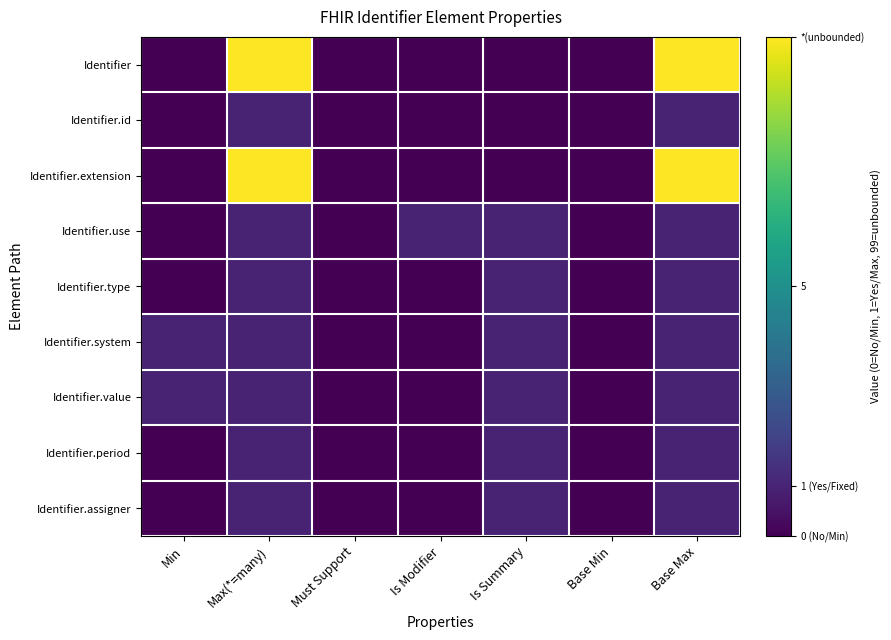

Reading left to right, extract all data points from this chart.

Identifier: Min=0	Max(*=many)=10	Must Support=0	Is Modifier=0	Is Summary=0	Base Min=0	Base Max=10
Identifier.id: Min=0	Max(*=many)=1	Must Support=0	Is Modifier=0	Is Summary=0	Base Min=0	Base Max=1
Identifier.extension: Min=0	Max(*=many)=10	Must Support=0	Is Modifier=0	Is Summary=0	Base Min=0	Base Max=10
Identifier.use: Min=0	Max(*=many)=1	Must Support=0	Is Modifier=1	Is Summary=1	Base Min=0	Base Max=1
Identifier.type: Min=0	Max(*=many)=1	Must Support=0	Is Modifier=0	Is Summary=1	Base Min=0	Base Max=1
Identifier.system: Min=1	Max(*=many)=1	Must Support=0	Is Modifier=0	Is Summary=1	Base Min=0	Base Max=1
Identifier.value: Min=1	Max(*=many)=1	Must Support=0	Is Modifier=0	Is Summary=1	Base Min=0	Base Max=1
Identifier.period: Min=0	Max(*=many)=1	Must Support=0	Is Modifier=0	Is Summary=1	Base Min=0	Base Max=1
Identifier.assigner: Min=0	Max(*=many)=1	Must Support=0	Is Modifier=0	Is Summary=1	Base Min=0	Base Max=1